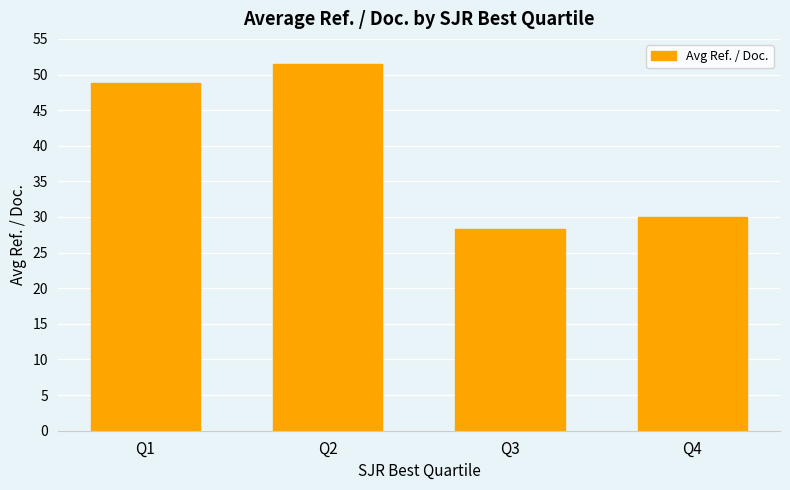

At which category does the chart reach its peak across all series?

Q2